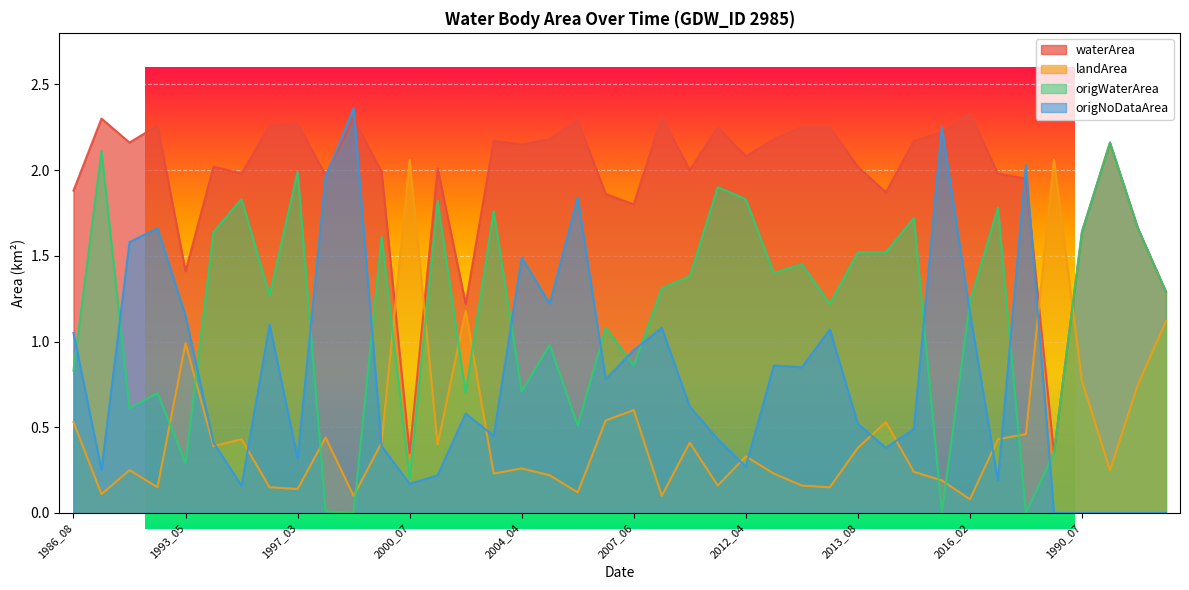

At how many categories does at least one series exceed 0?

40